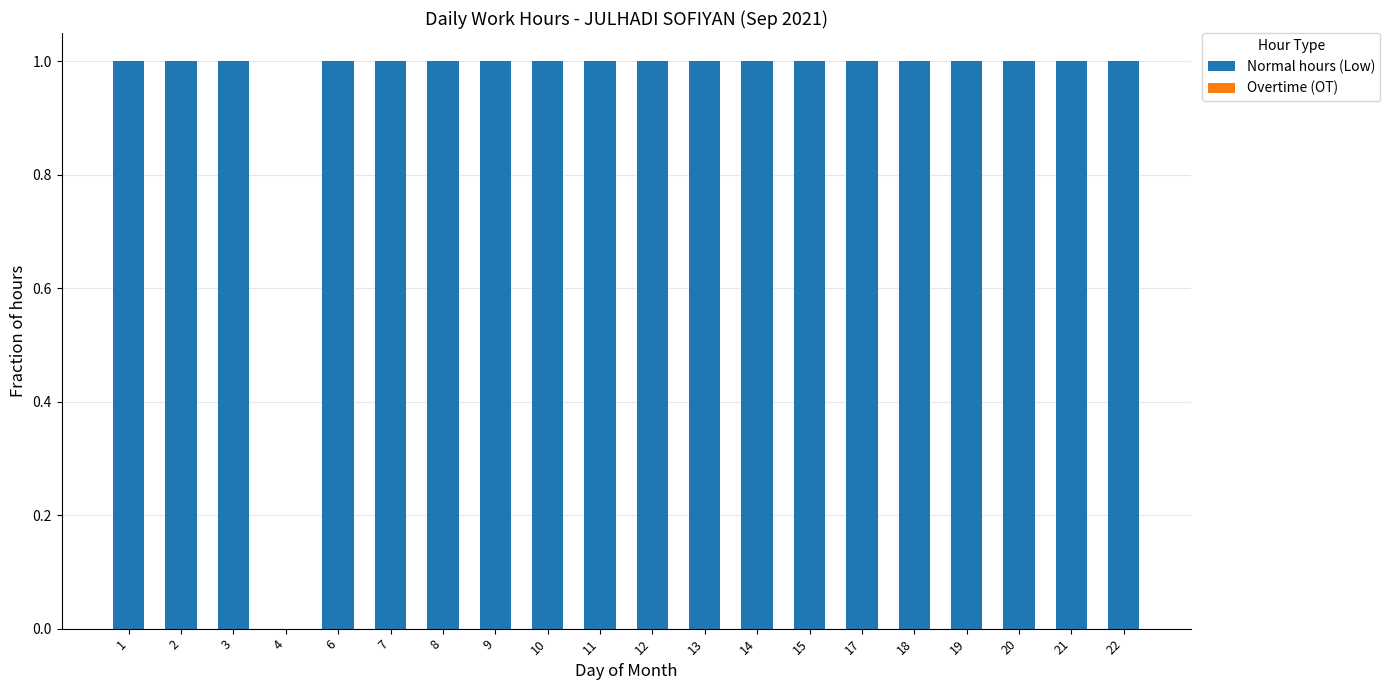

Is it true that the value at 2 is 1?

True